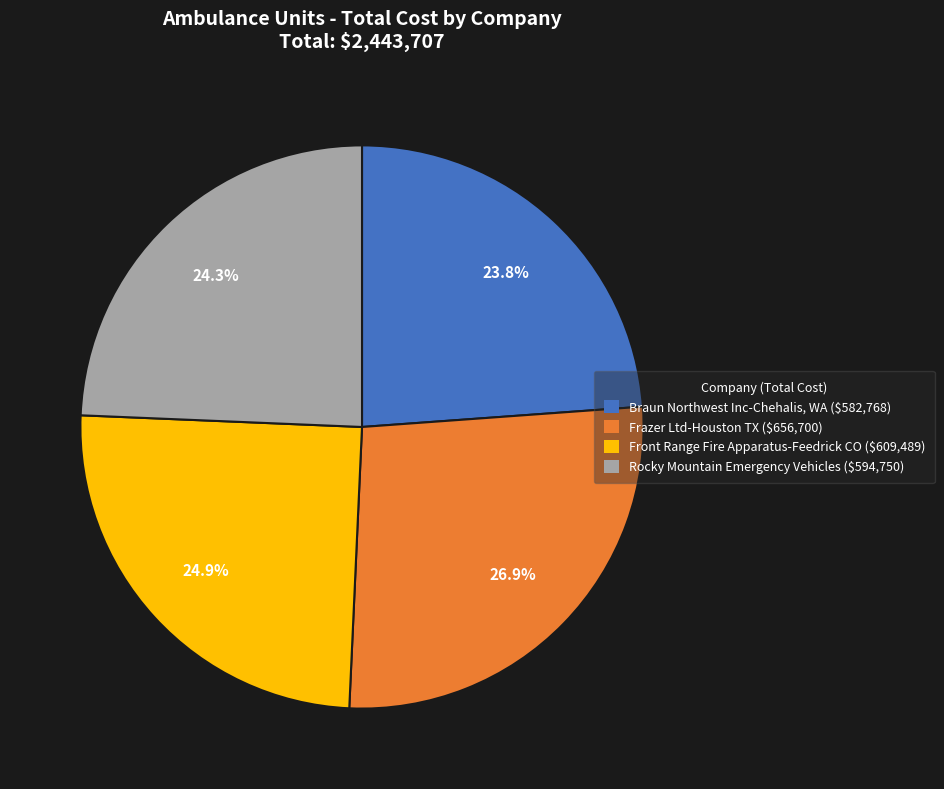

What is the largest slice in the pie chart?

Frazer Ltd-Houston TX ($656,700)